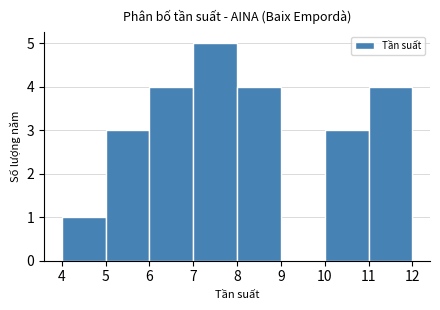

What is the height of the bar covering 10 to 11 on the x-axis? The values are not printed on the chart, so give them approximately, as read against the axis.

3